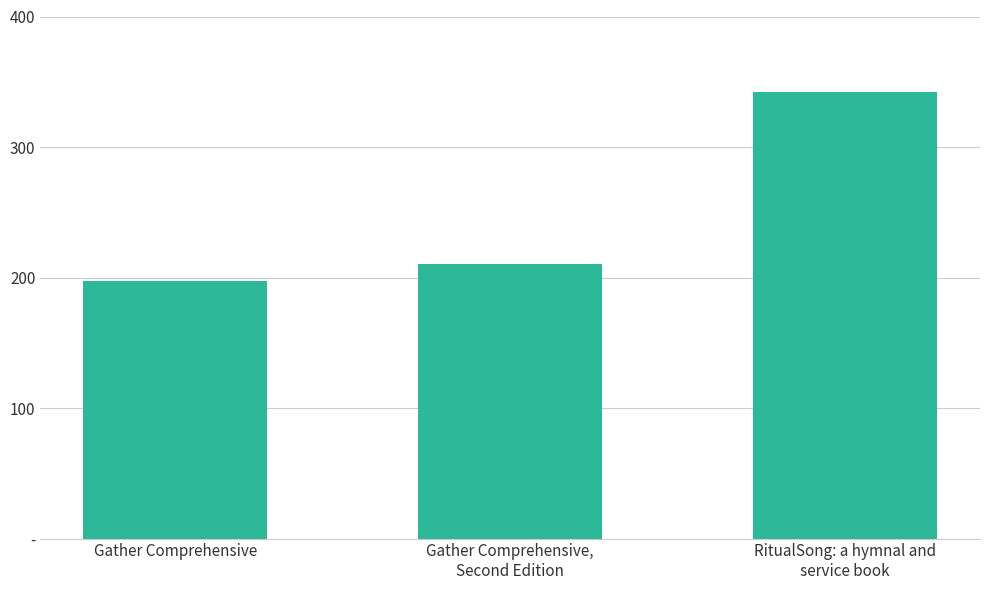

Are the bars horizontal?

No